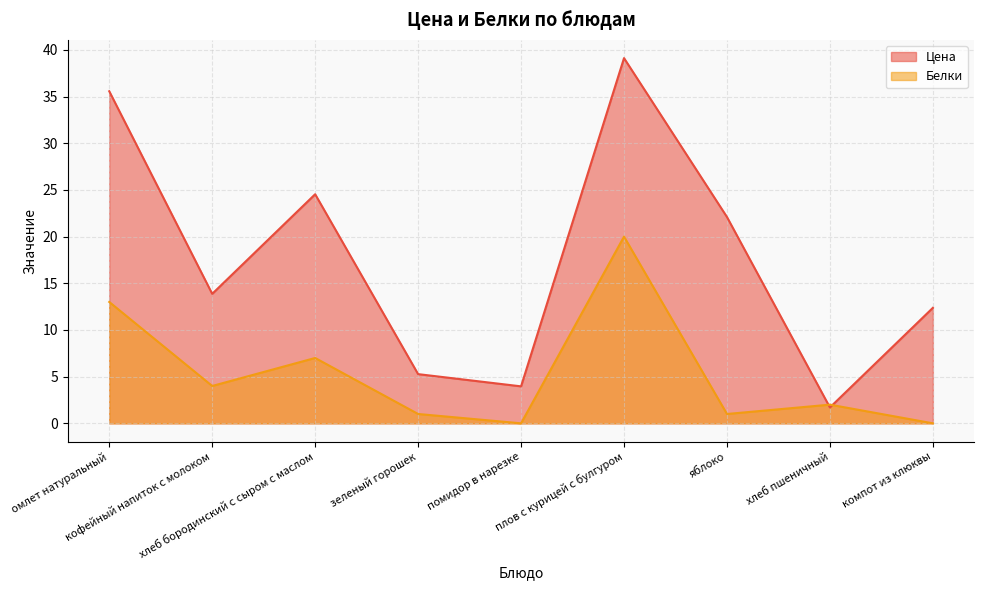

List the labels in order of Белки value, largest first.

плов с курицей с булгуром, омлет натуральный, хлеб бородинский с сыром с маслом, кофейный напиток с молоком, хлеб пшеничный, зеленый горошек, яблоко, помидор в нарезке, компот из клюквы